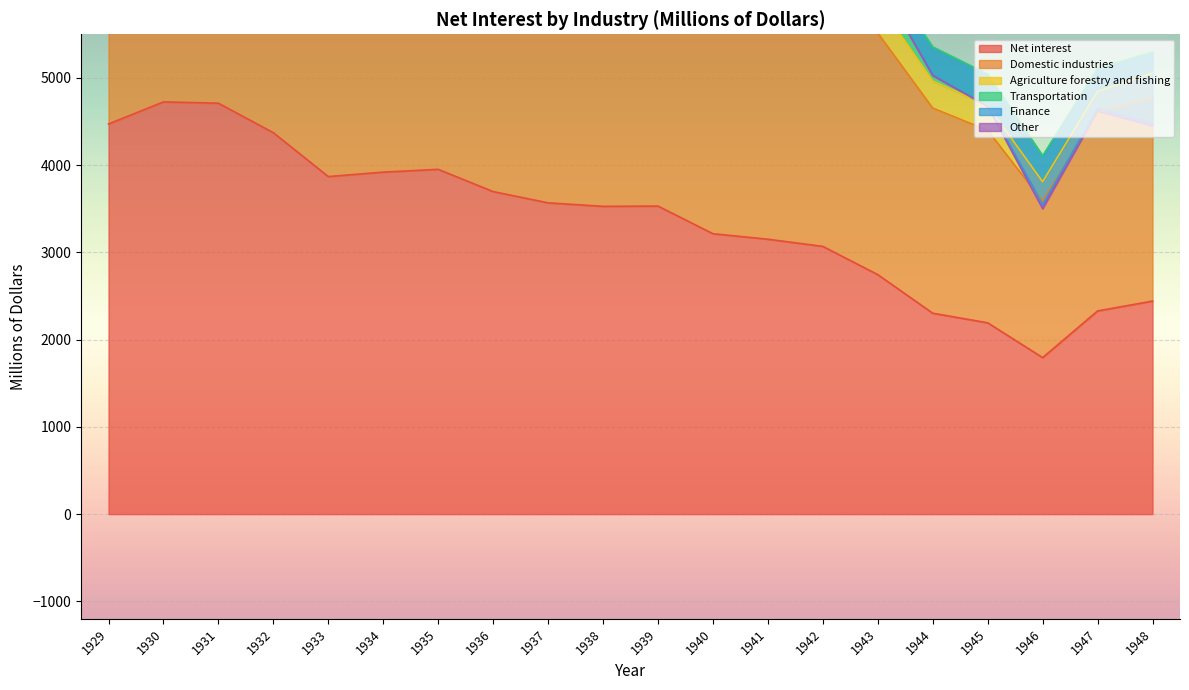

At which category does Agriculture forestry and fishing reach its first local peak?

1939